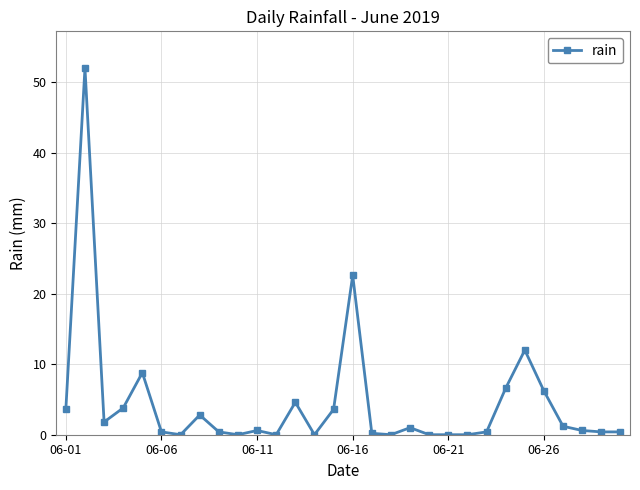

What is the average value?

4.5